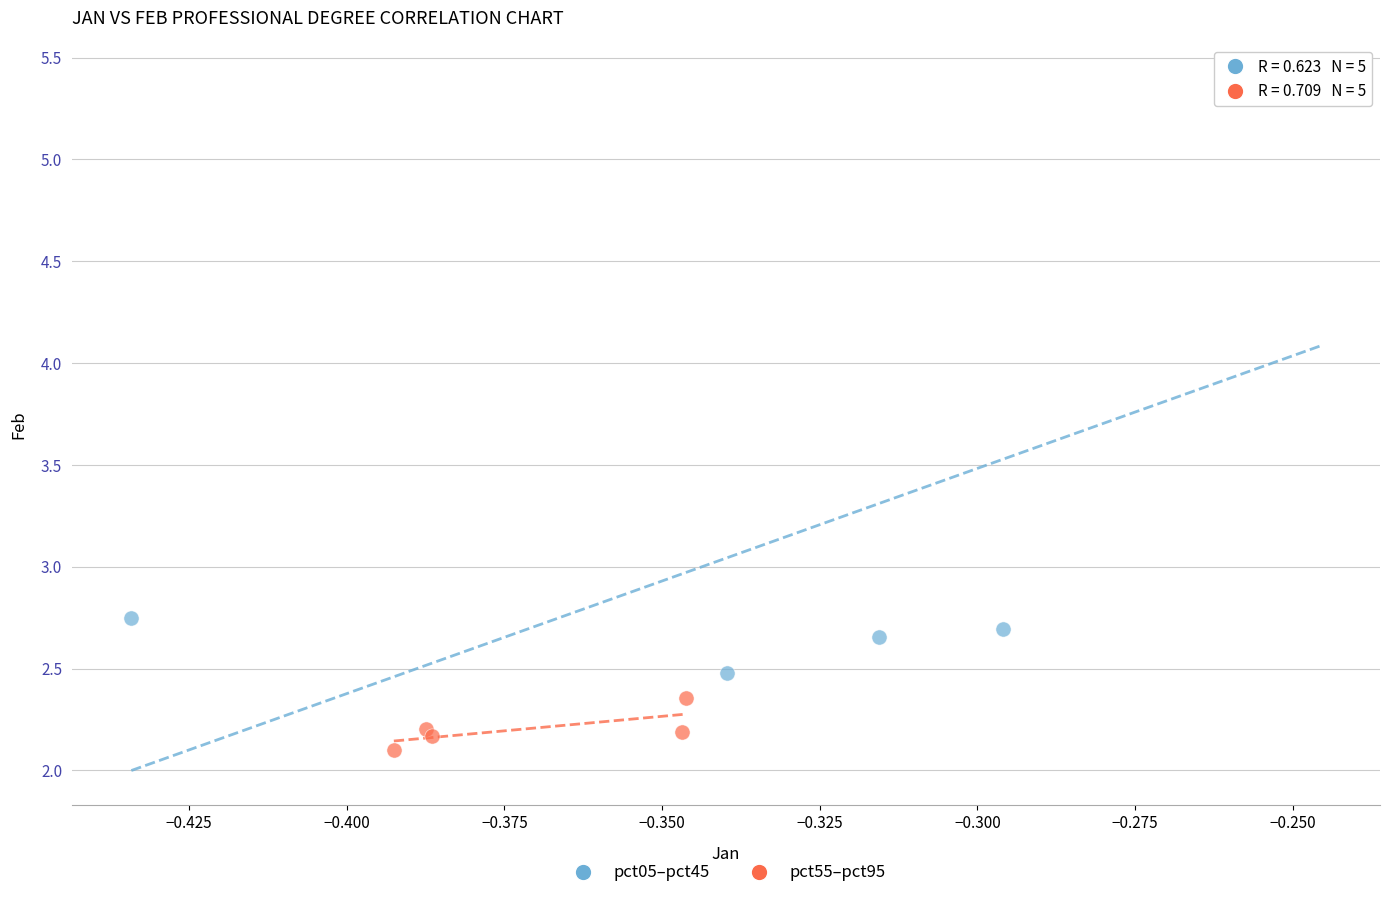

What are all the series names shown in the legend?

pct05–pct45, pct55–pct95